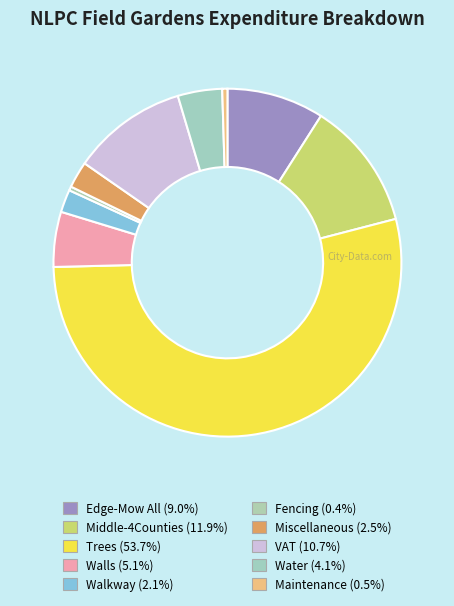

How many segments does this pie chart have?

10